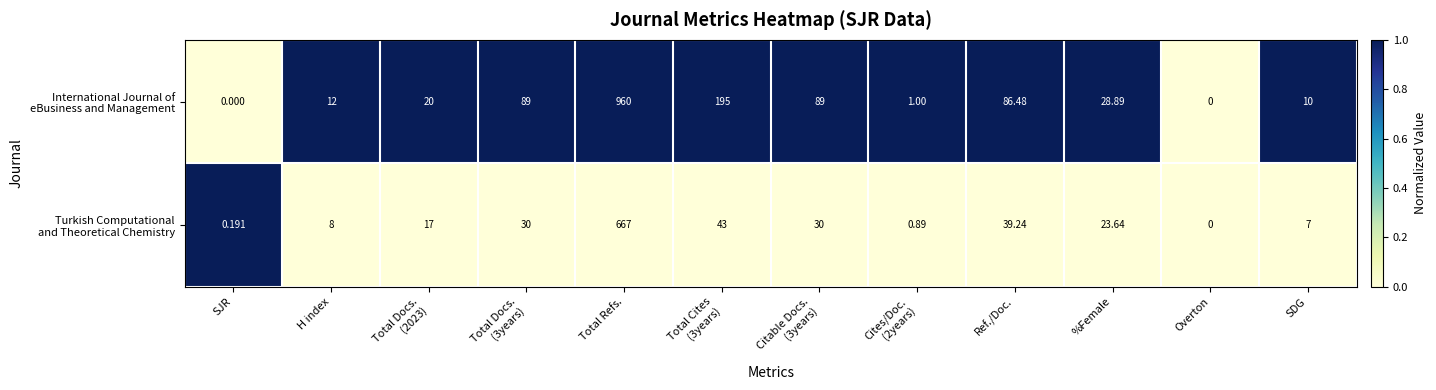

Which category has the highest value across all series?

Total Refs.